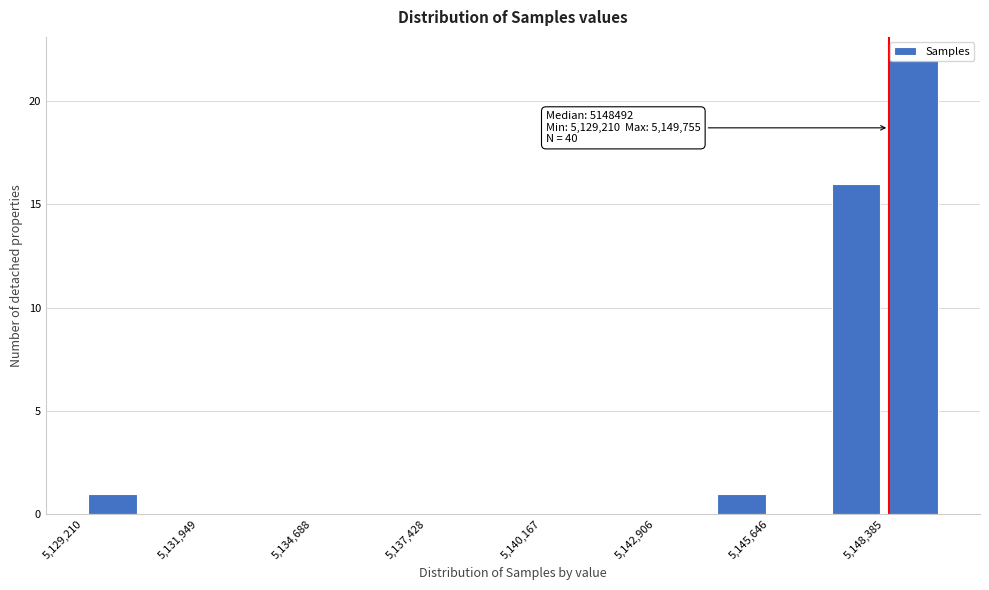

Read against the x-axis, roughly where is the centre of the tallest bar?

5149000